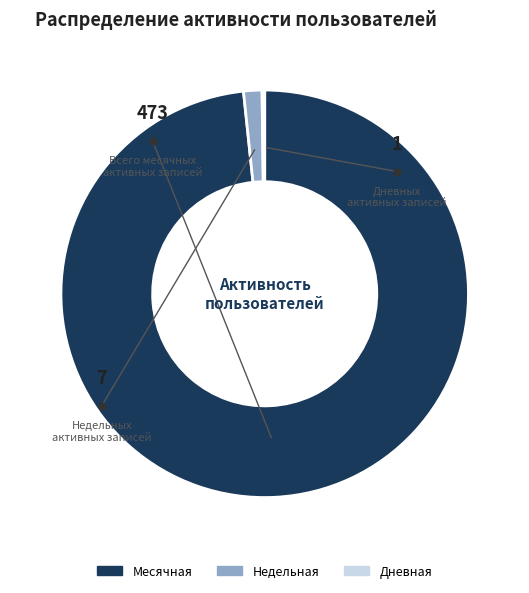

Which has a higher value, Недельная or Месячная?

Месячная